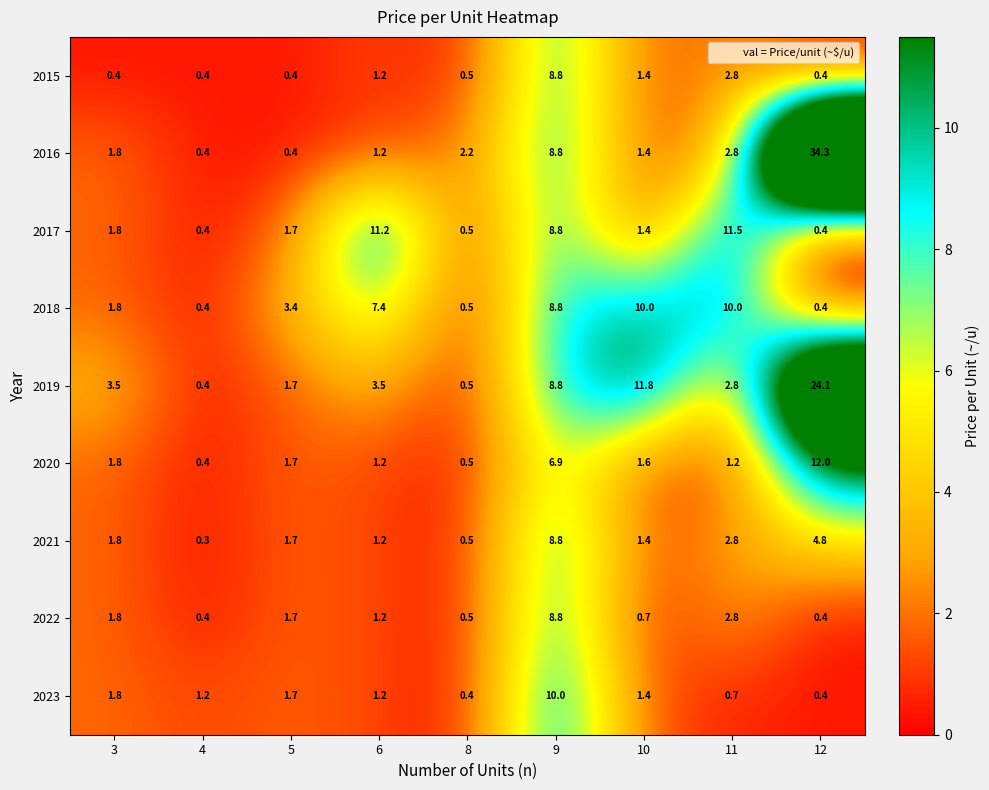

The value of 2017 at 9 is 13.1. True or false?

False